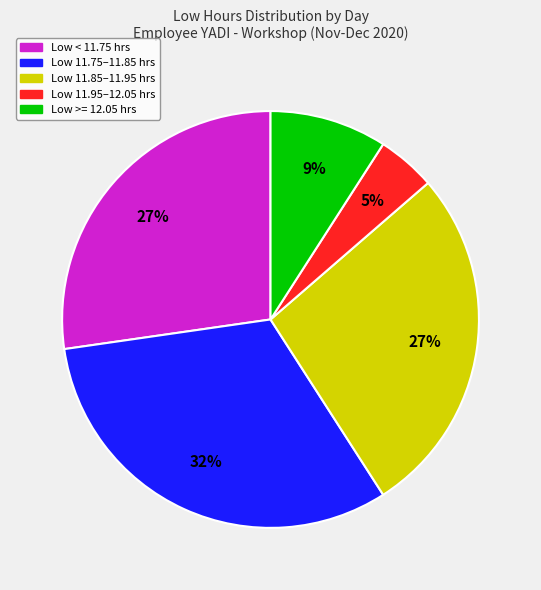

Is there a majority slice in this chart?

No